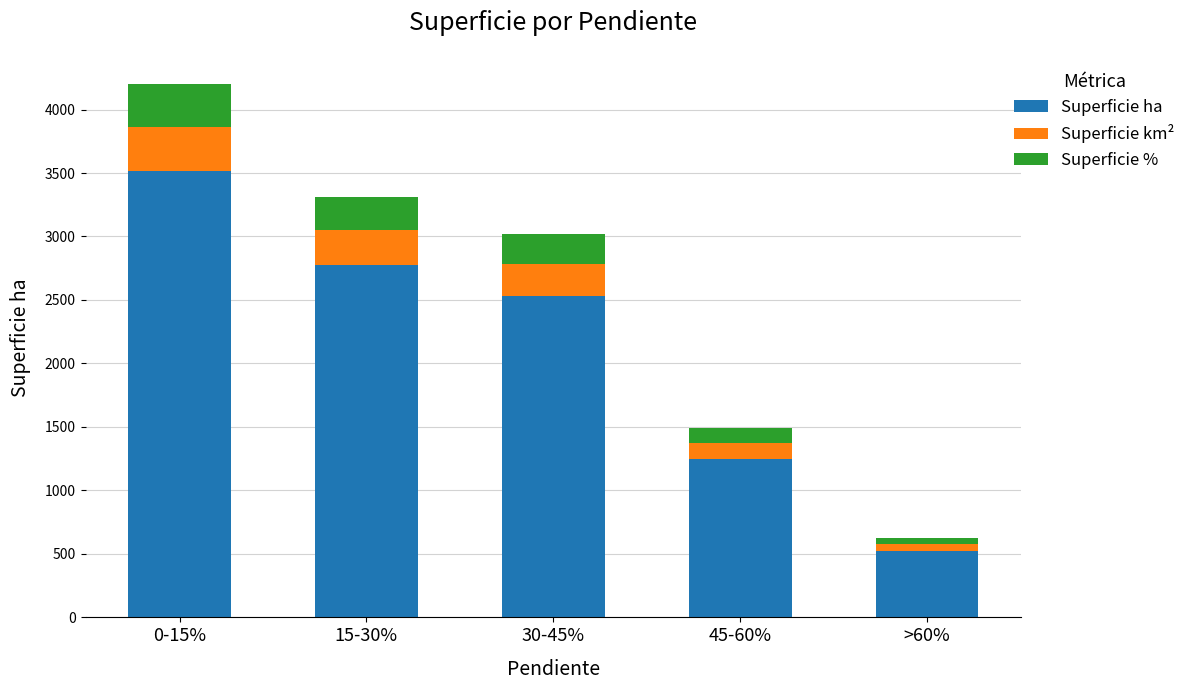

The value of Superficie ha at 0-15% is 5258.6. True or false?

False